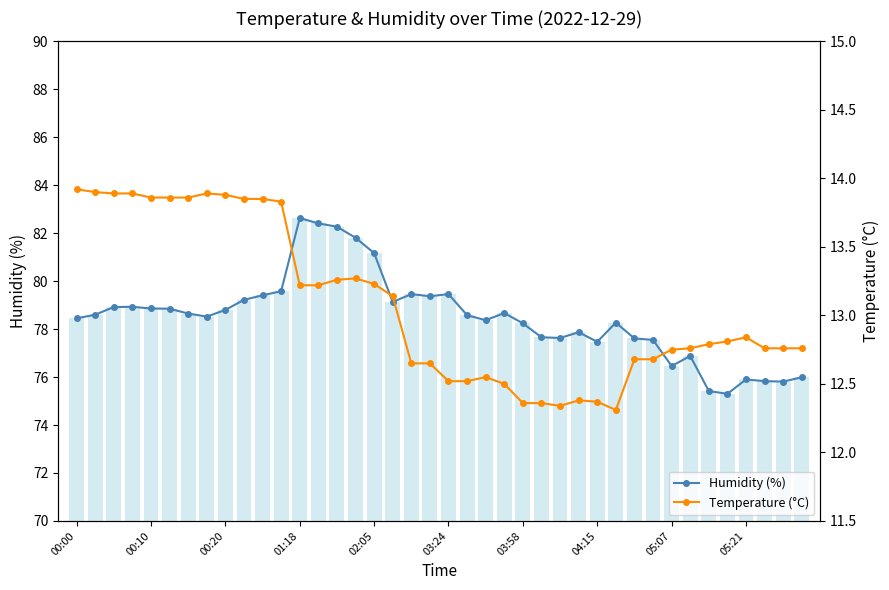

True or false: Humidity (%) has a value of 45.2 at 03:58.

False